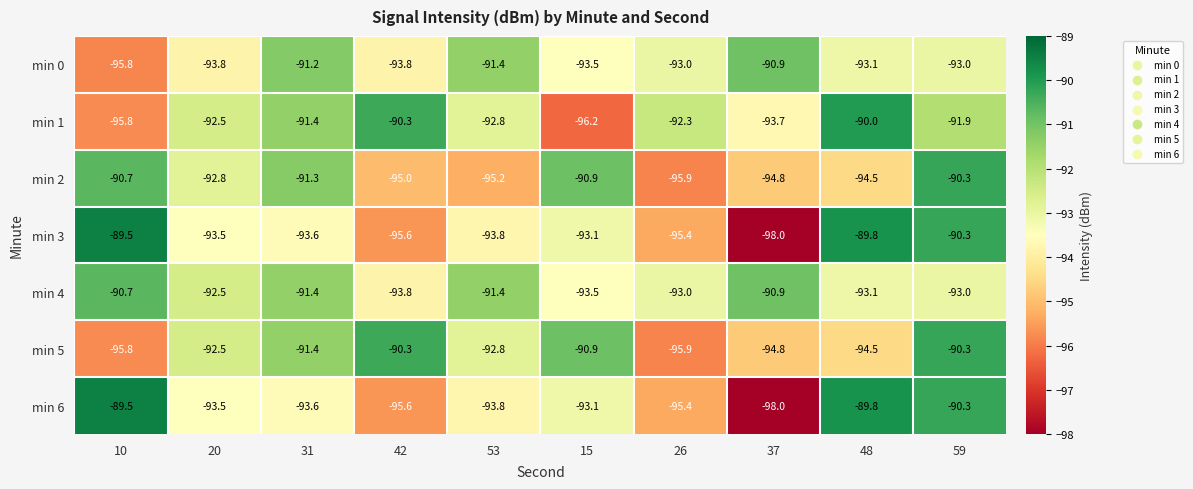

At which label does min 1 first exceed -92?

31